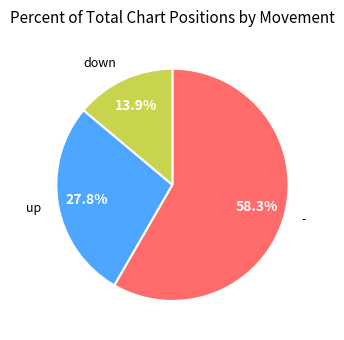

To the nearest percent, what is the difference between the up and down slice percentages?

14%